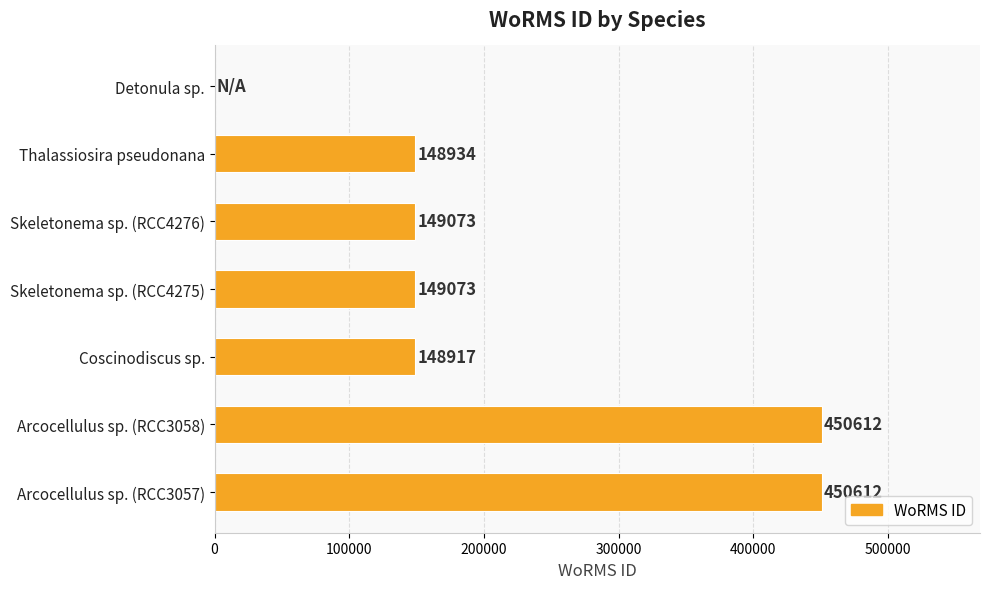

Read the value at Arcocellulus sp. (RCC3058).

450612